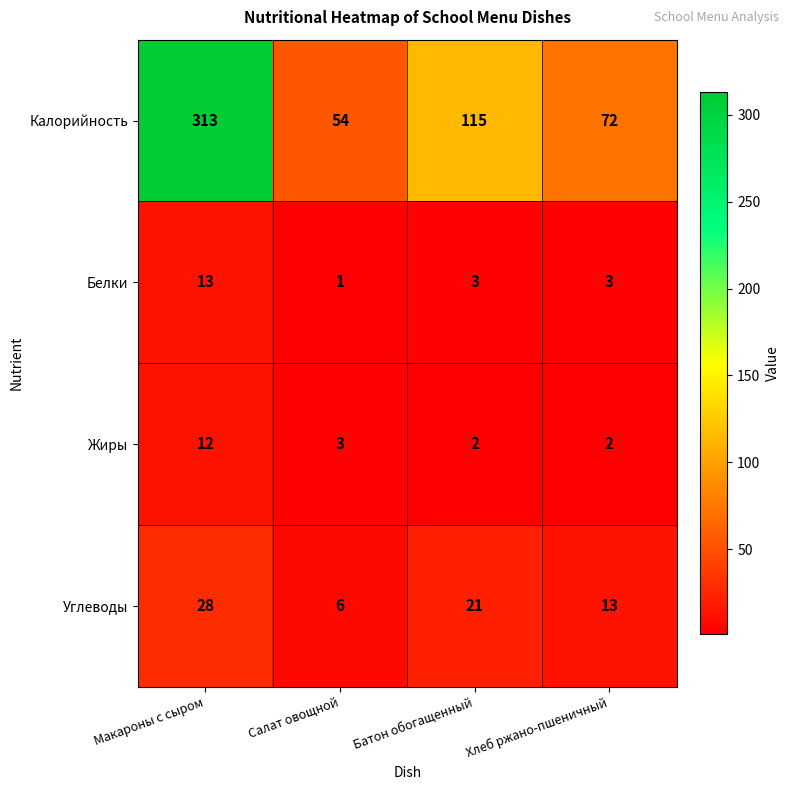

Reading right to left, extract all data points from this chart.

Калорийность: Хлеб ржано-пшеничный=72	Батон обогащенный=115	Салат овощной=54	Макароны с сыром=313
Белки: Хлеб ржано-пшеничный=3	Батон обогащенный=3	Салат овощной=1	Макароны с сыром=13
Жиры: Хлеб ржано-пшеничный=2	Батон обогащенный=2	Салат овощной=3	Макароны с сыром=12
Углеводы: Хлеб ржано-пшеничный=13	Батон обогащенный=21	Салат овощной=6	Макароны с сыром=28